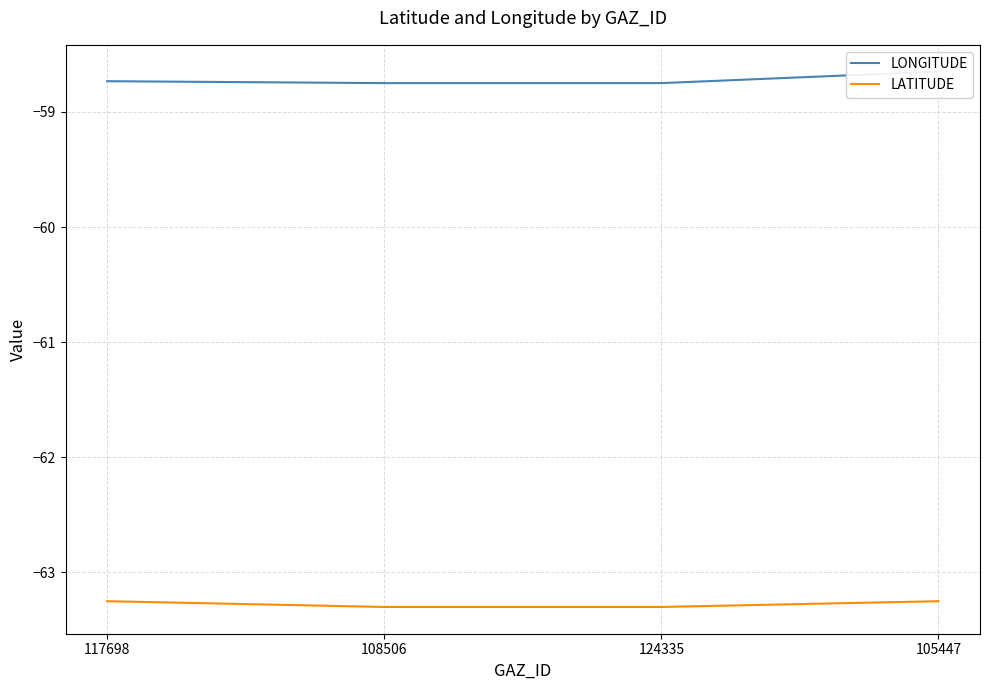

The LATITUDE series shows -63.3 at 108506. True or false?

True